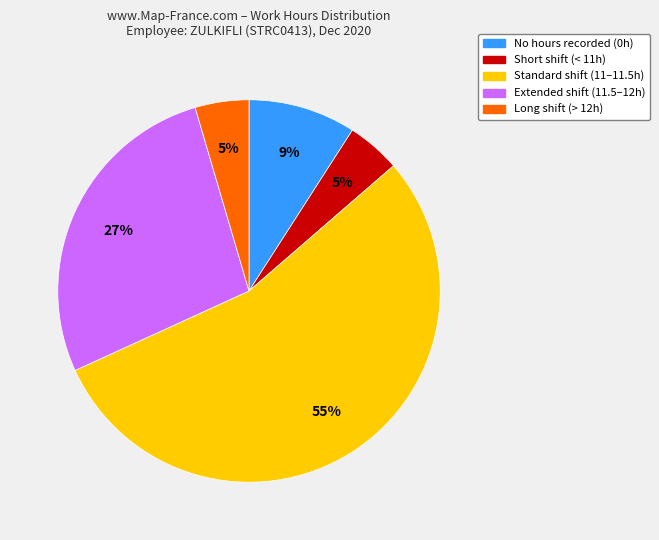

What is the largest slice in the pie chart?

Standard shift (11–11.5h)